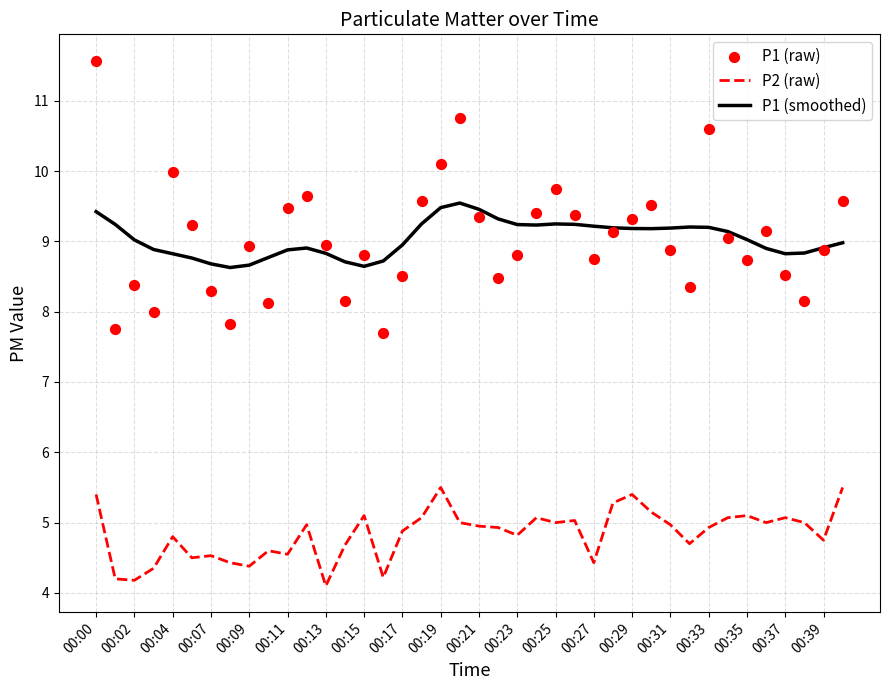

At which category is the sum across all series the highest?

00:00